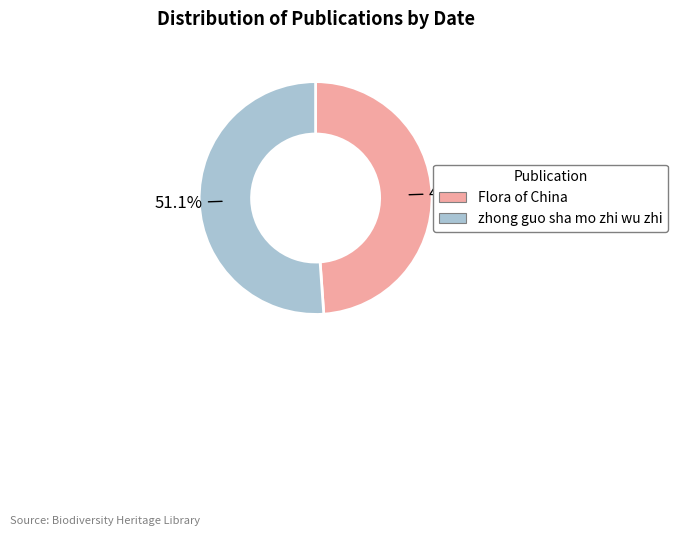

Rank the categories by value from lowest to highest.

Flora of China, zhong guo sha mo zhi wu zhi